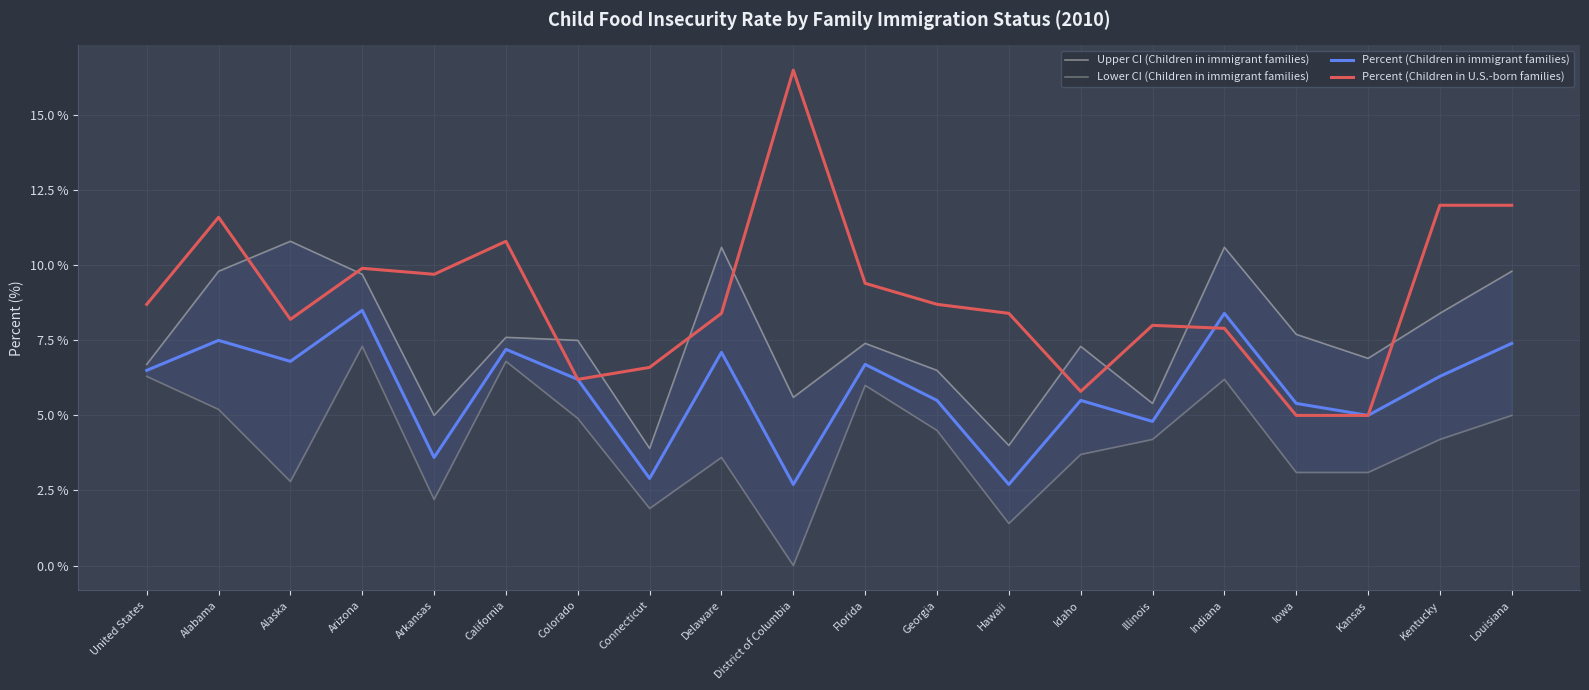

What is the label of the 16th point from the right?

Arkansas